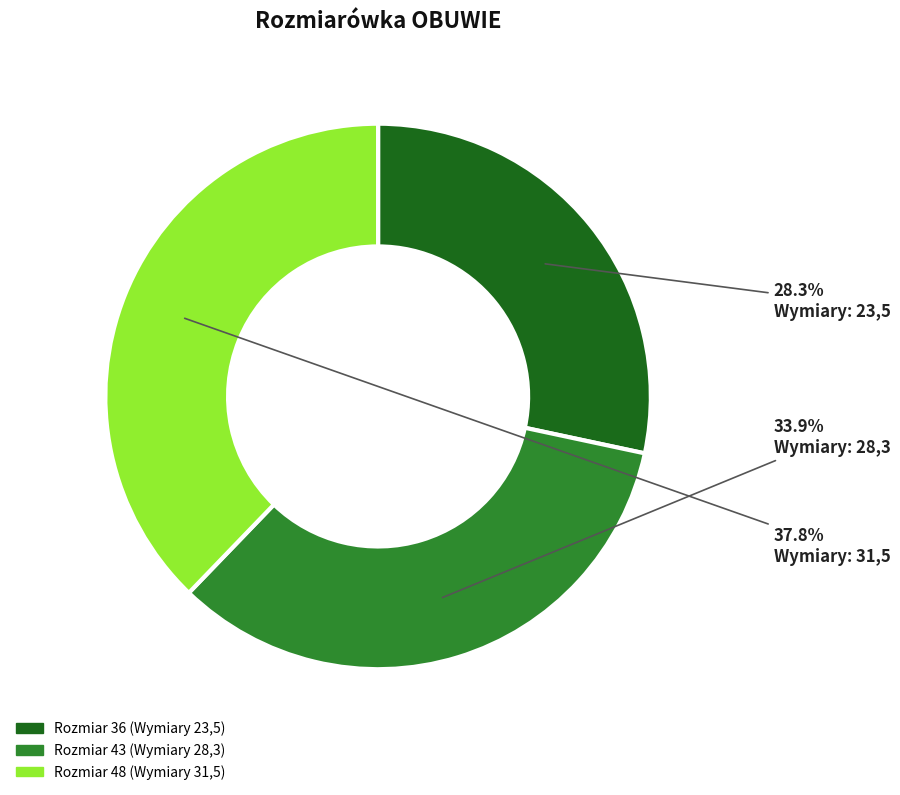

Is there any slice that represents more than half of the pie?

No